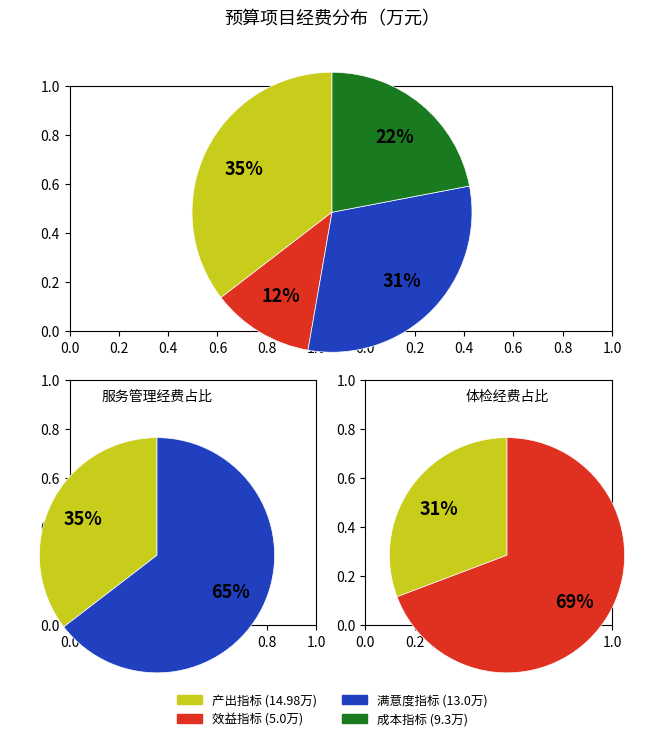

What is the smallest slice in the pie chart?

效益指标